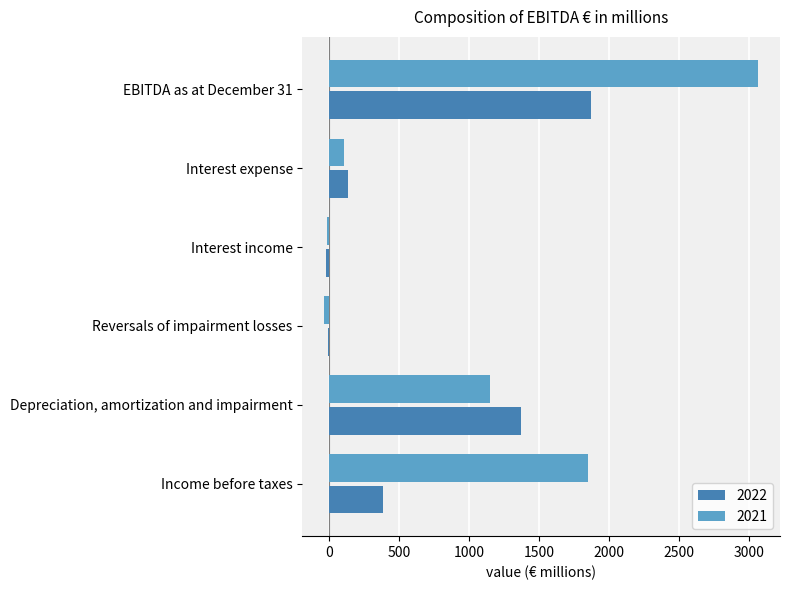

Is the value of 2021 at Reversals of impairment losses greater than the value of 2022 at Interest expense?

No